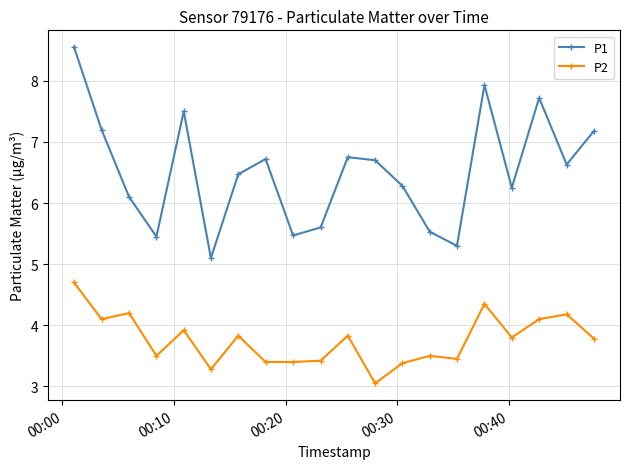

What is the highest value of the P1 series?

8.6